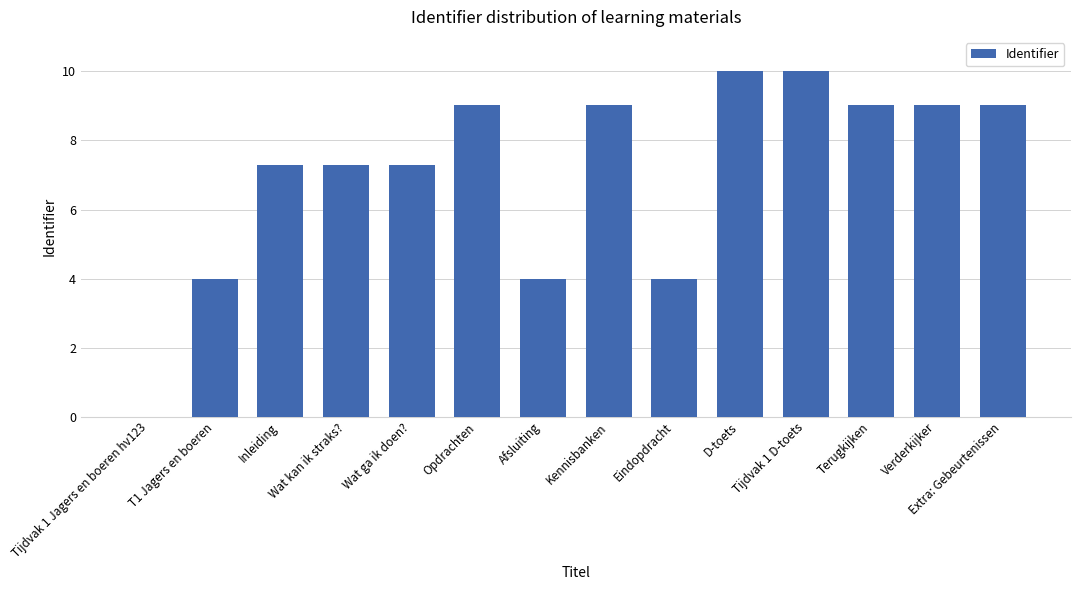

Read the value at Eindopdracht.

4.0